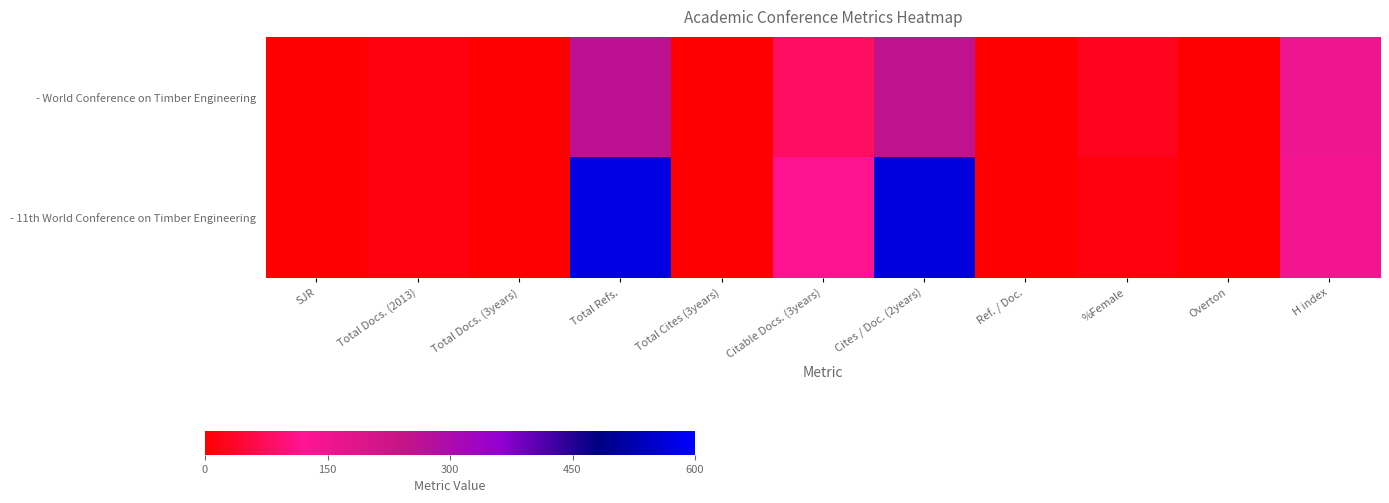

Reading right to left, extract all data points from this chart.

- World Conference on Timber Engineering: H index=153	Overton=0	%Female=28	Ref. / Doc.=0	Cites / Doc. (2years)=257	Citable Docs. (3years)=82	Total Cites (3years)=0	Total Refs.=261	Total Docs. (3years)=0	Total Docs. (2013)=13	SJR=0
- 11th World Conference on Timber Engineering: H index=143	Overton=0	%Female=13	Ref. / Doc.=0	Cites / Doc. (2years)=568	Citable Docs. (3years)=119	Total Cites (3years)=0	Total Refs.=573	Total Docs. (3years)=0	Total Docs. (2013)=14	SJR=0